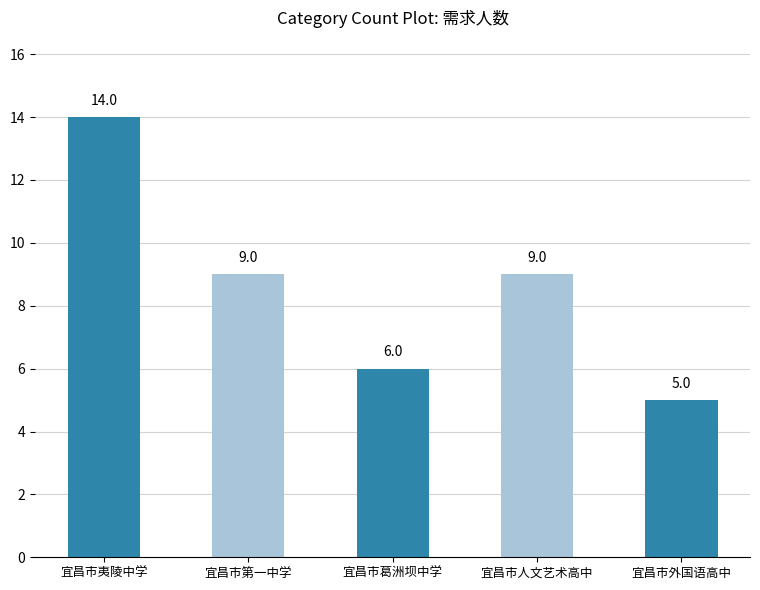

Which has a higher value, 宜昌市第一中学 or 宜昌市葛洲坝中学?

宜昌市第一中学